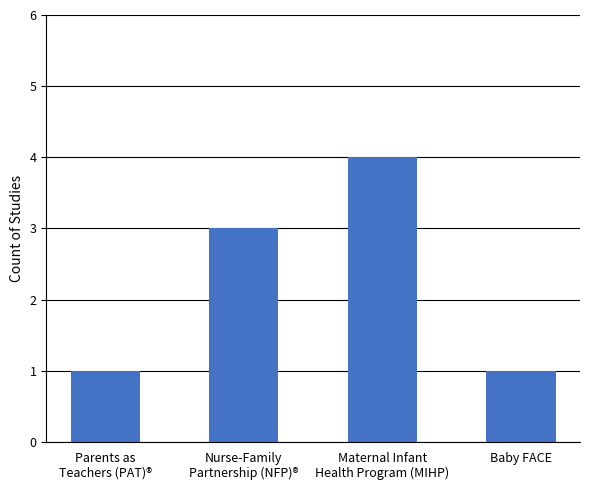

Reading left to right, transcribe all the data shown in this chart.

Parents as
Teachers (PAT)®=1	Nurse-Family
Partnership (NFP)®=3	Maternal Infant
Health Program (MIHP)=4	Baby FACE=1